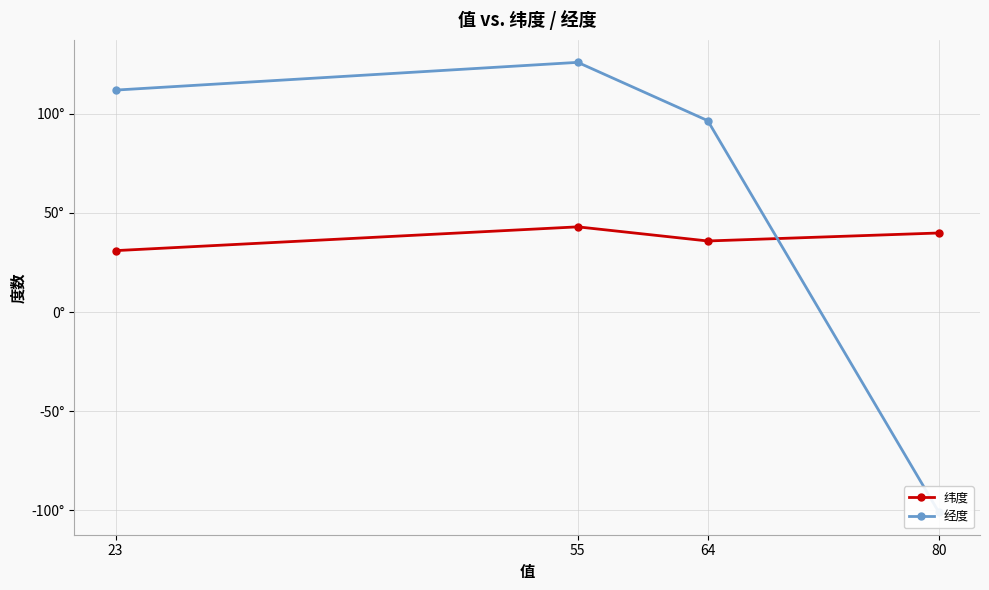

Where is the first local maximum for 经度?

55